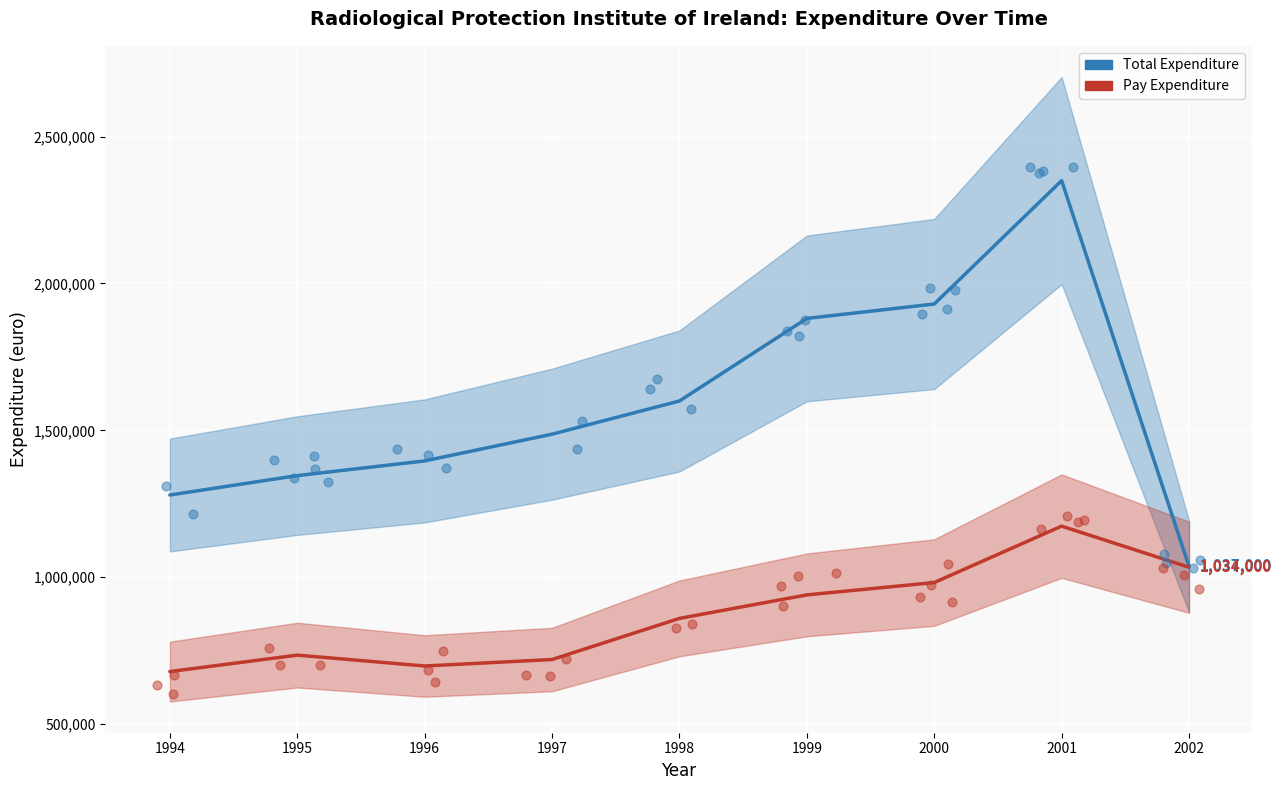

Which series has the largest total across all categories?

Total Expenditure